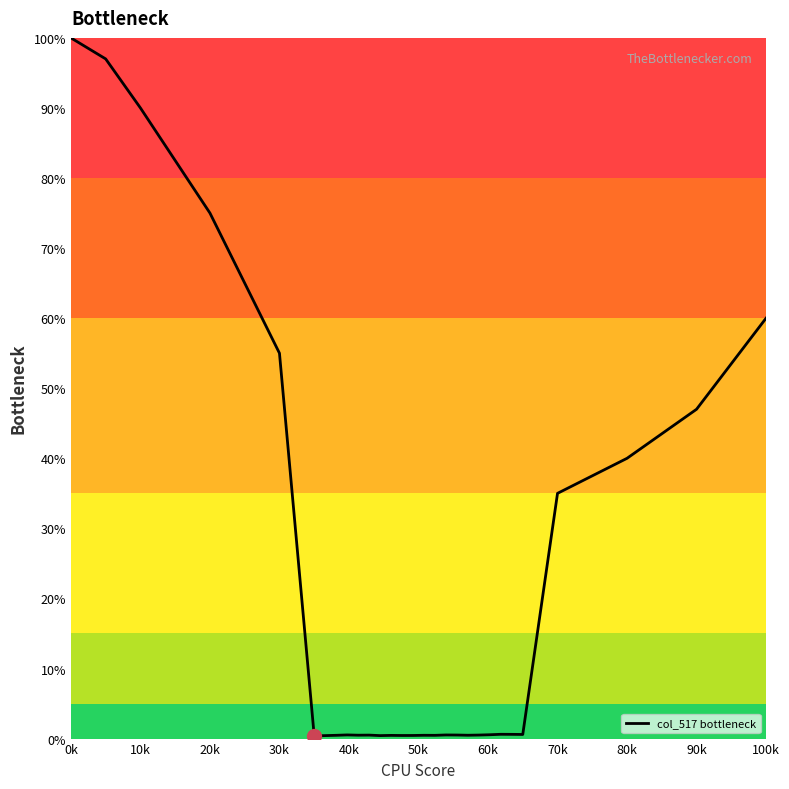

What is the maximum value shown in the chart?

100.0